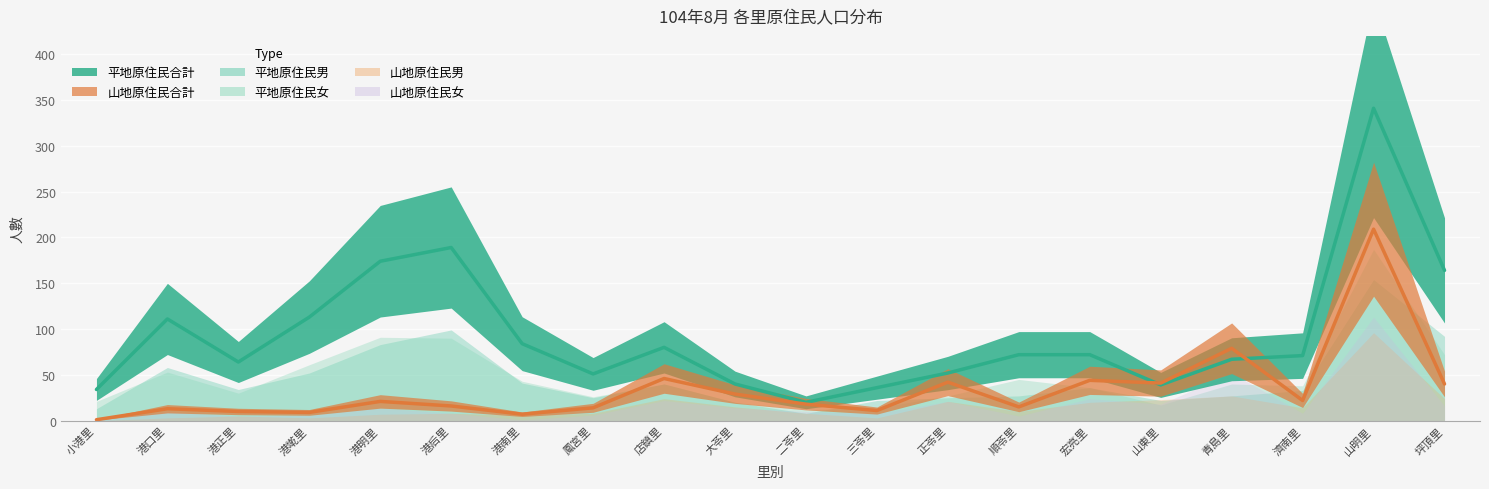

Which series changed the most between 小港里 and 宏亮里?

山地原住民合計